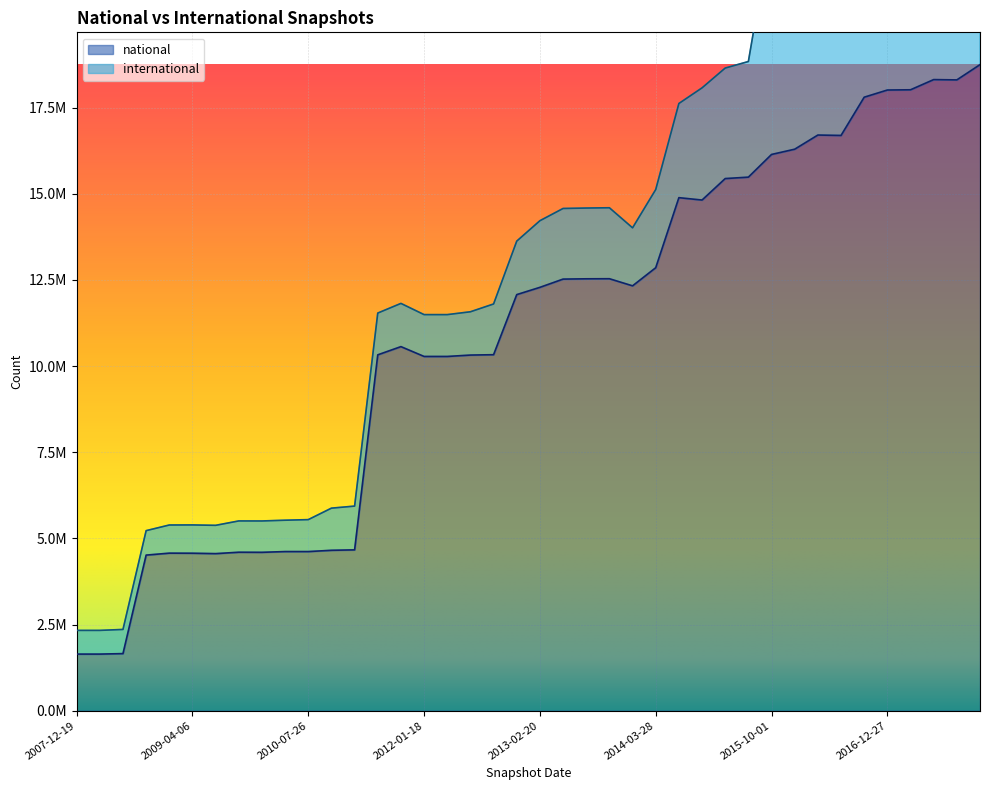

What is the difference between the second highest and minimum values?

16669468